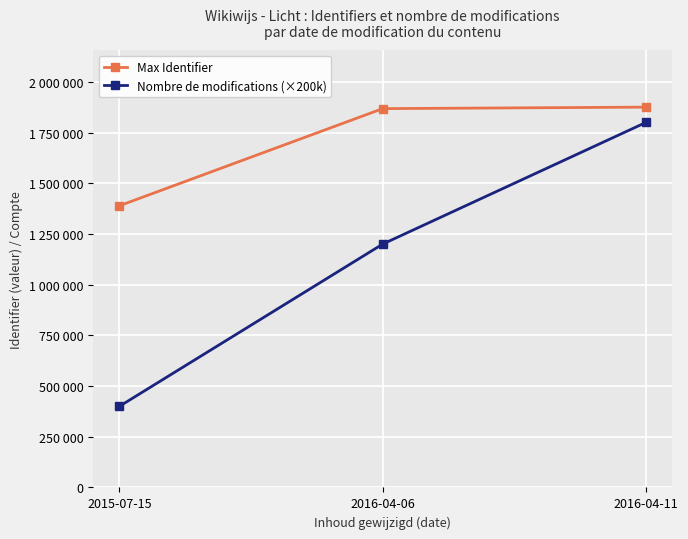

What are all the series names shown in the legend?

Max Identifier, Nombre de modifications (×200k)